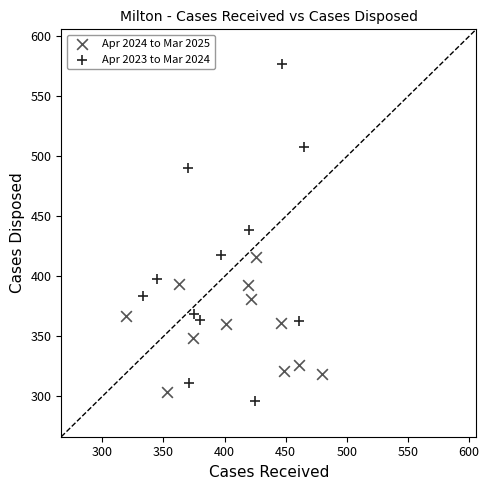

Which series has the largest Y range (max minus min)?

Apr 2023 to Mar 2024